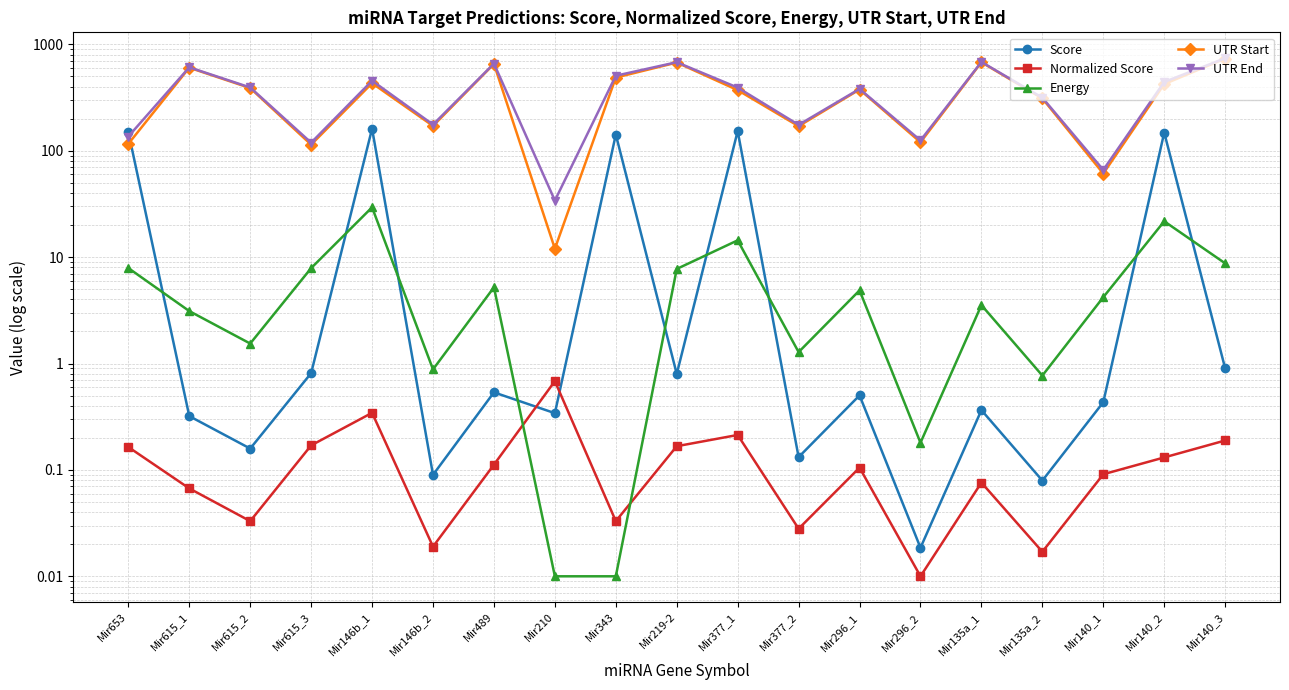

What is the maximum value shown in the chart?

740.0